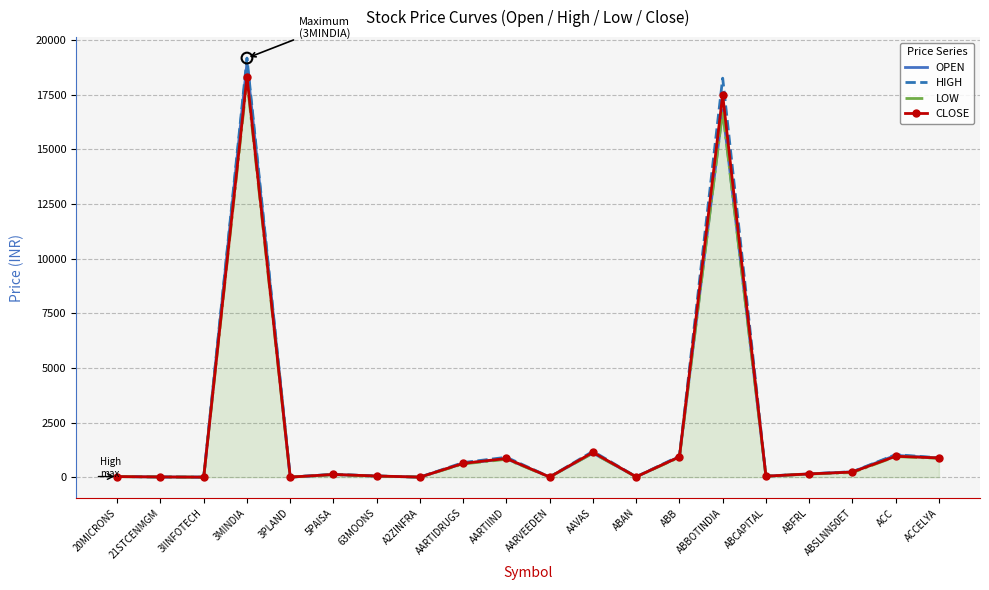

What are all the series names shown in the legend?

OPEN, HIGH, LOW, CLOSE